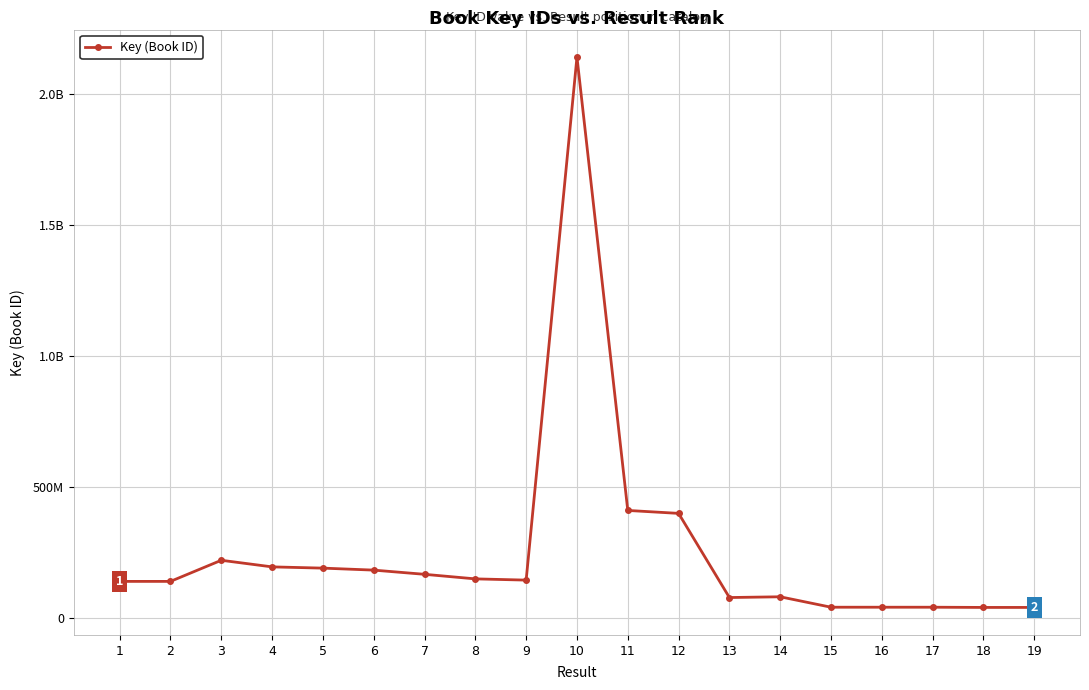

What is the ratio of the value at 2 to the value at 18?

3.4